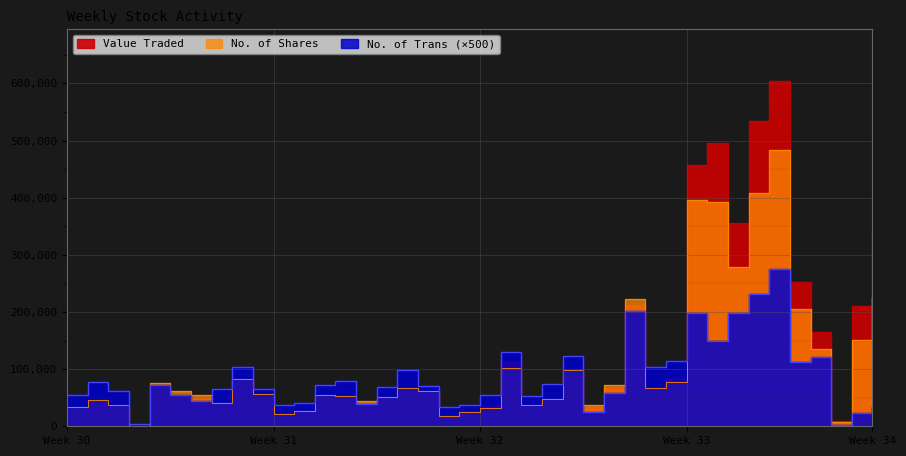

True or false: No. of Trans and Value Traded cross at least once.

True